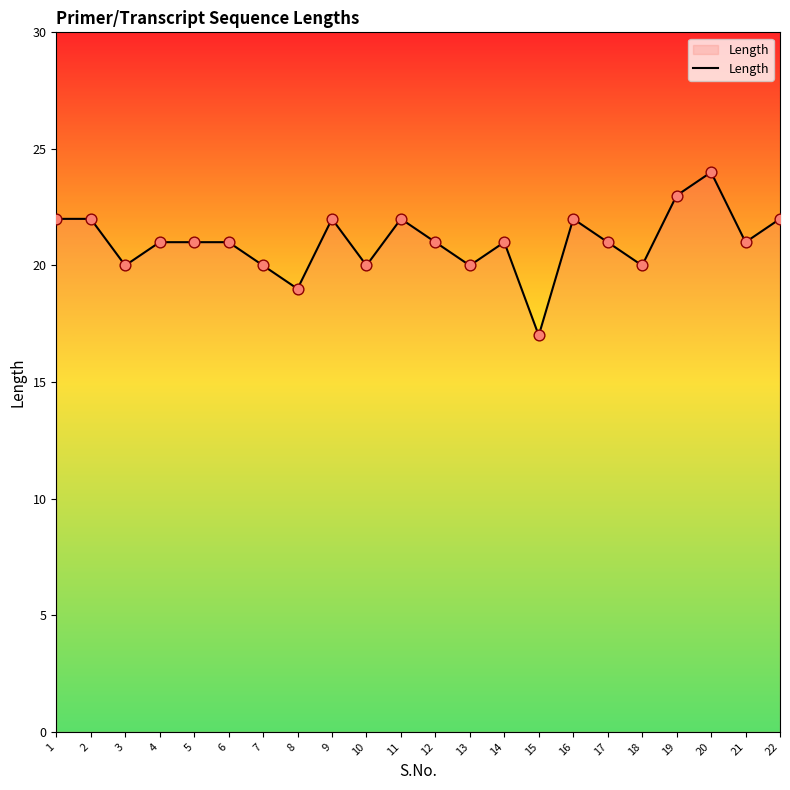

What is the ratio of the value at 18 to the value at 22?

0.9